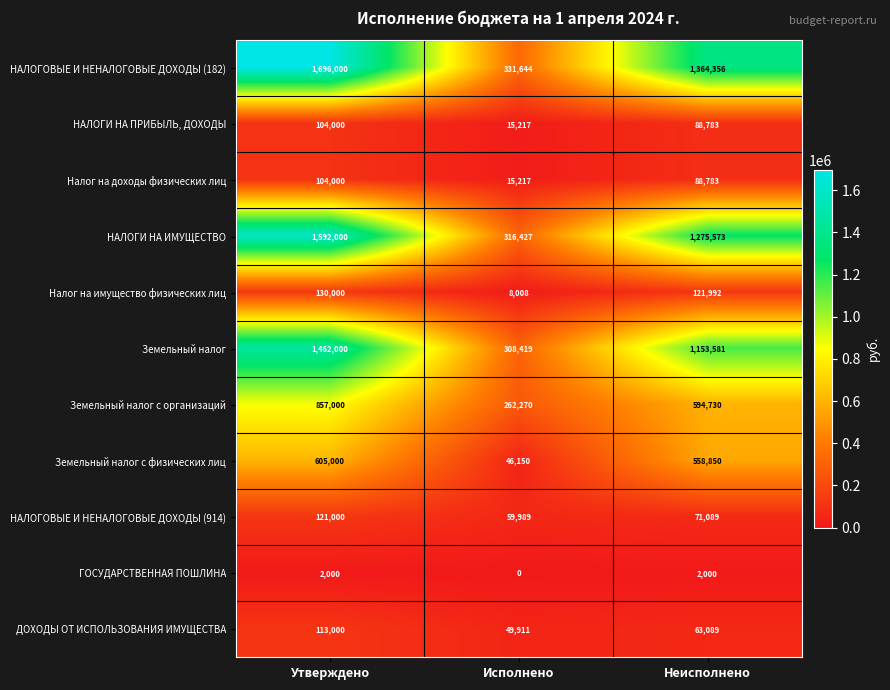

Between Утверждено and Неисполнено, which series saw the biggest shift?

НАЛОГОВЫЕ И НЕНАЛОГОВЫЕ ДОХОДЫ (182)